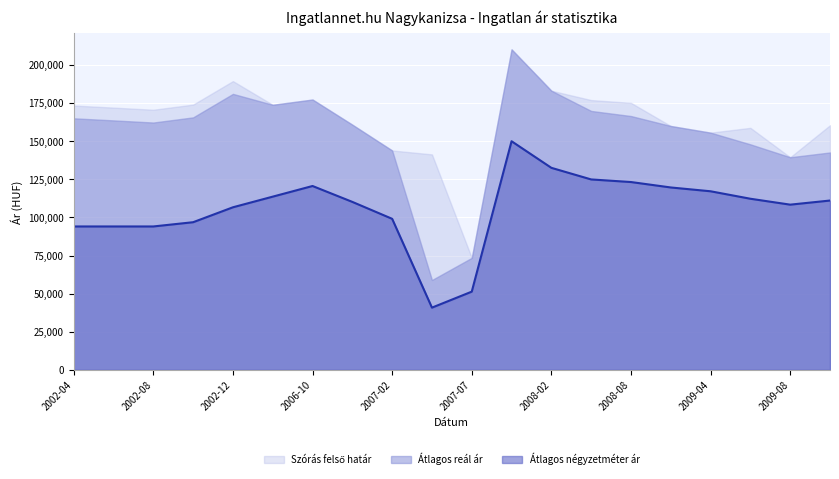

Read the Átlagos reál ár value at 2006-12, to the nearest 50.

160850